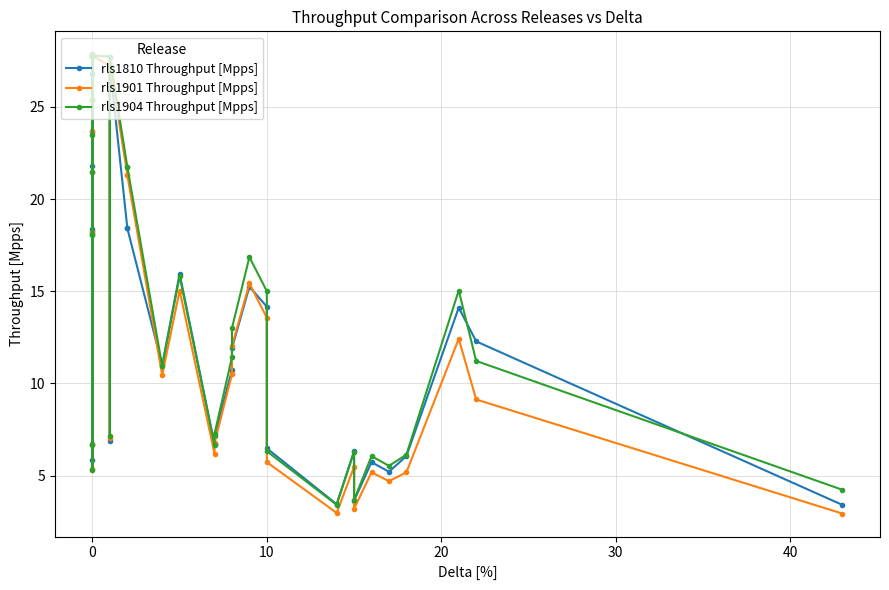

What are all the series names shown in the legend?

rls1810 Throughput [Mpps], rls1901 Throughput [Mpps], rls1904 Throughput [Mpps]